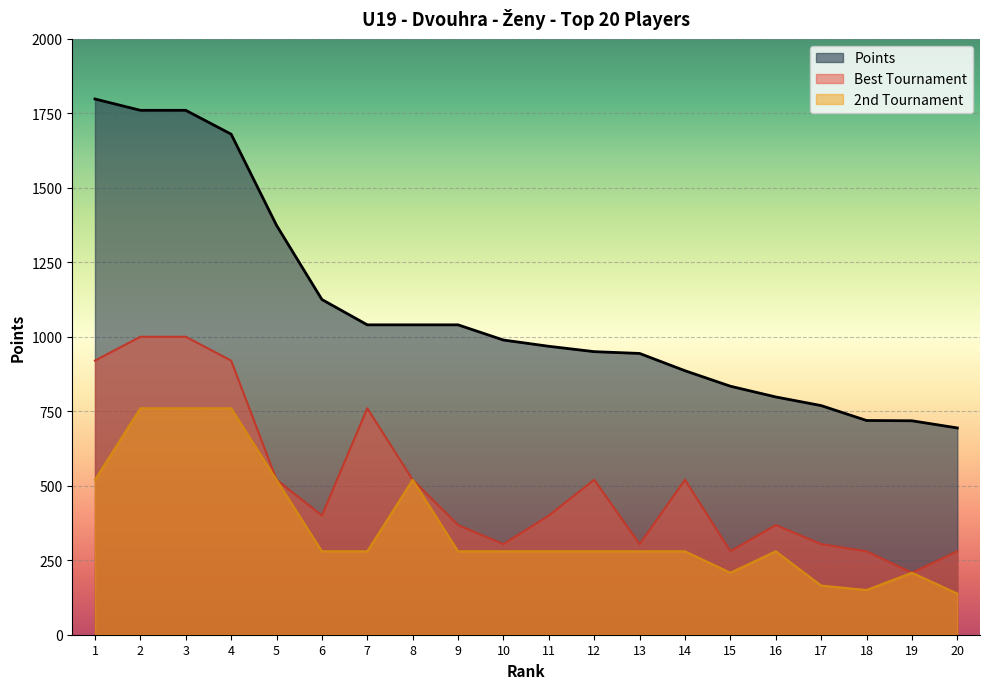

What is the difference between the highest and lowest values at 11?

688